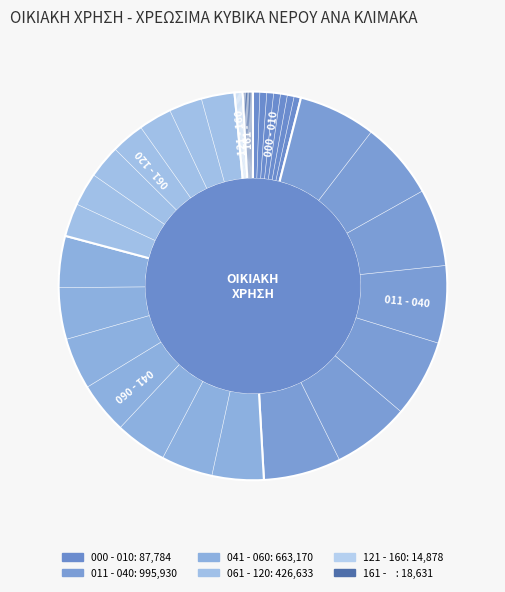

Approximately how many times larger is the value at 011 - 040 compared to 121 - 160?

66.9